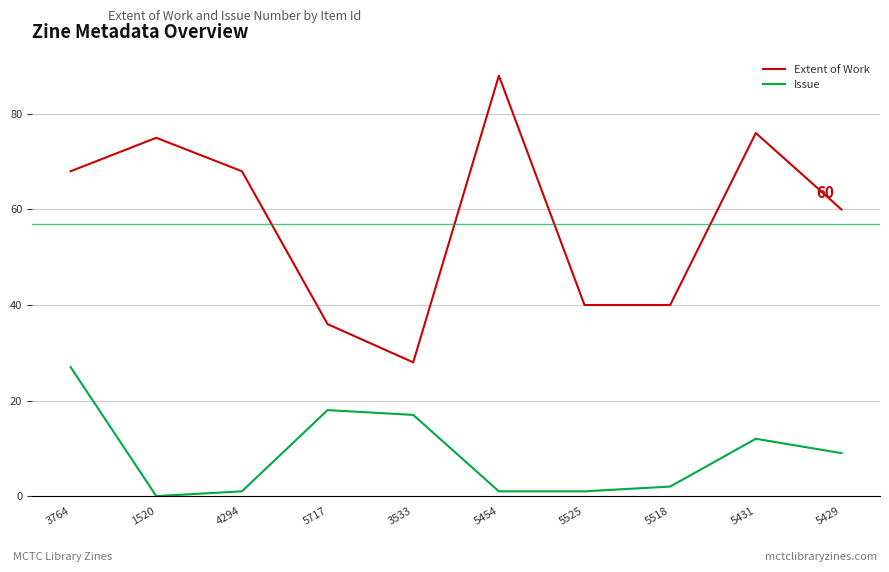

What is the sum of the Issue values at 5429 and 4294?

10